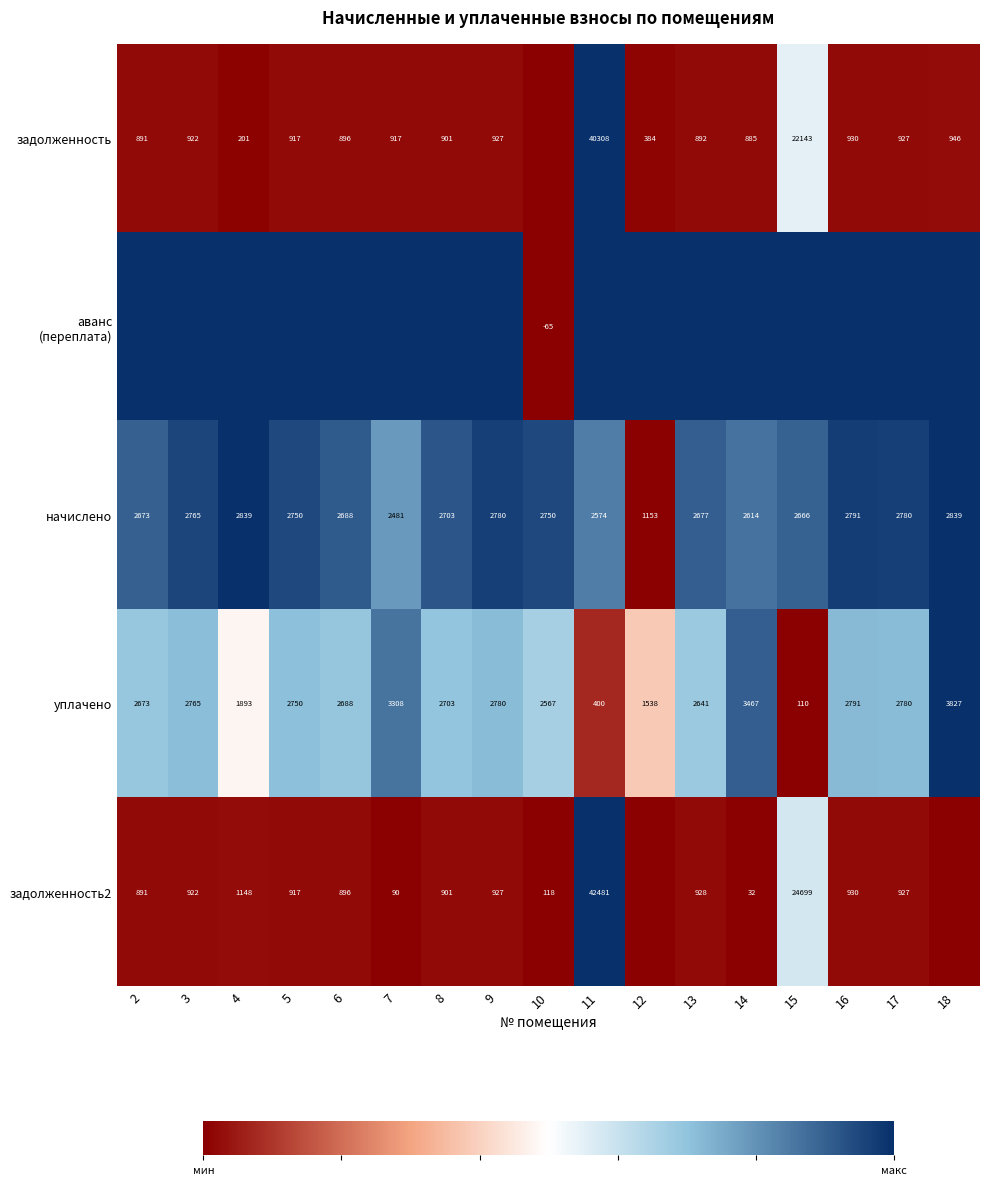

Between 14 and 9, which is larger?

9